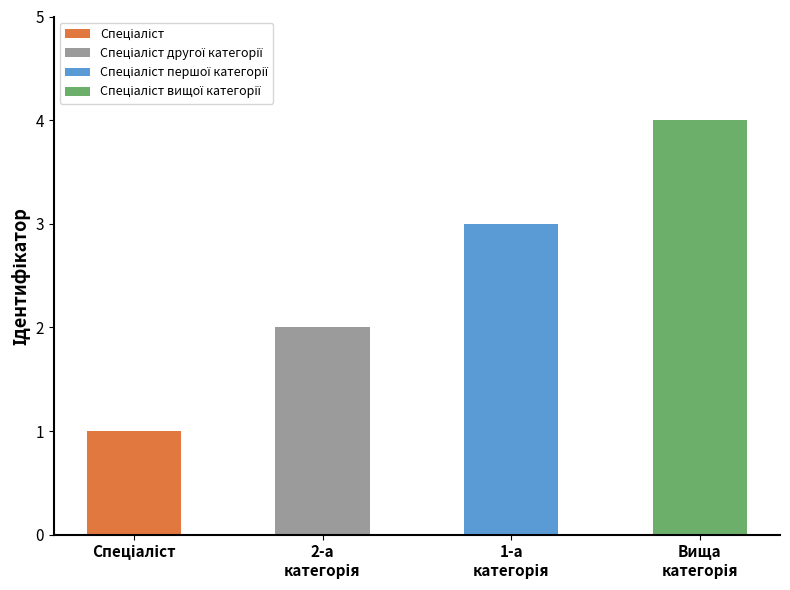

What is the change in value from Спеціаліст to Спеціаліст першої категорії?

+2